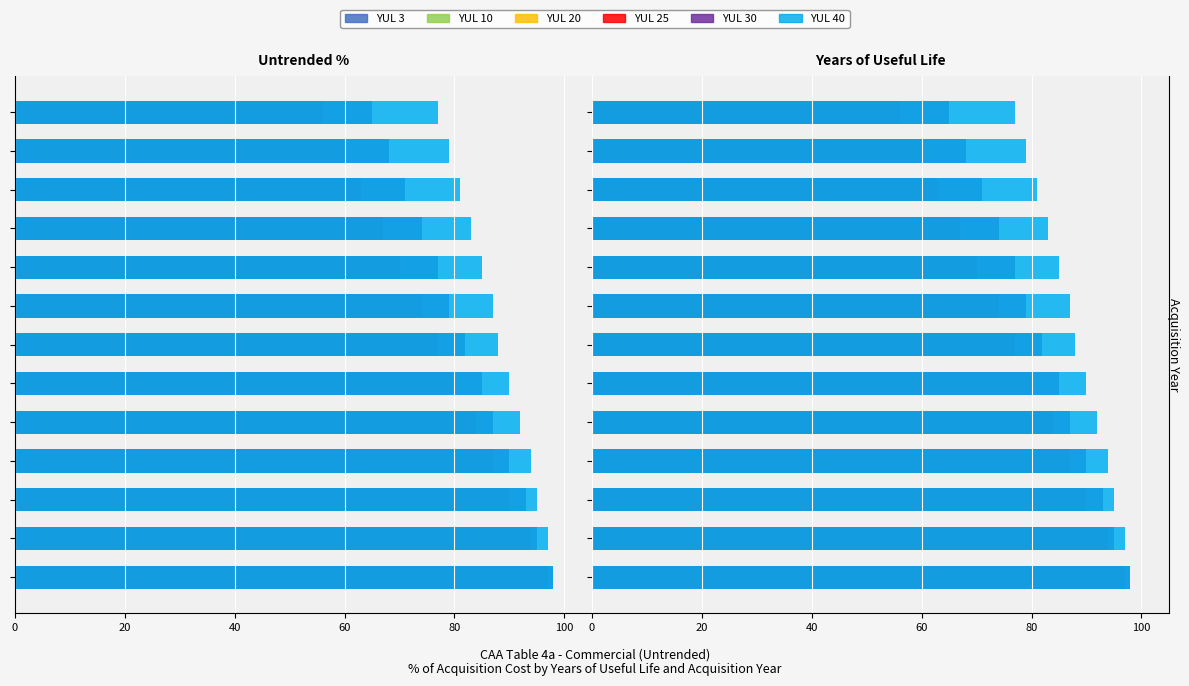

Are the bars horizontal?

Yes